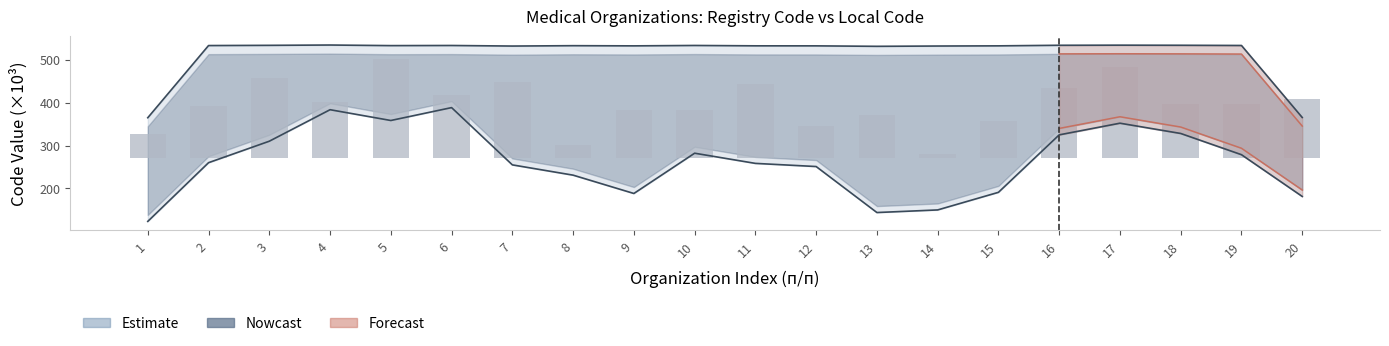

Which label corresponds to the smallest value in the chart?

14